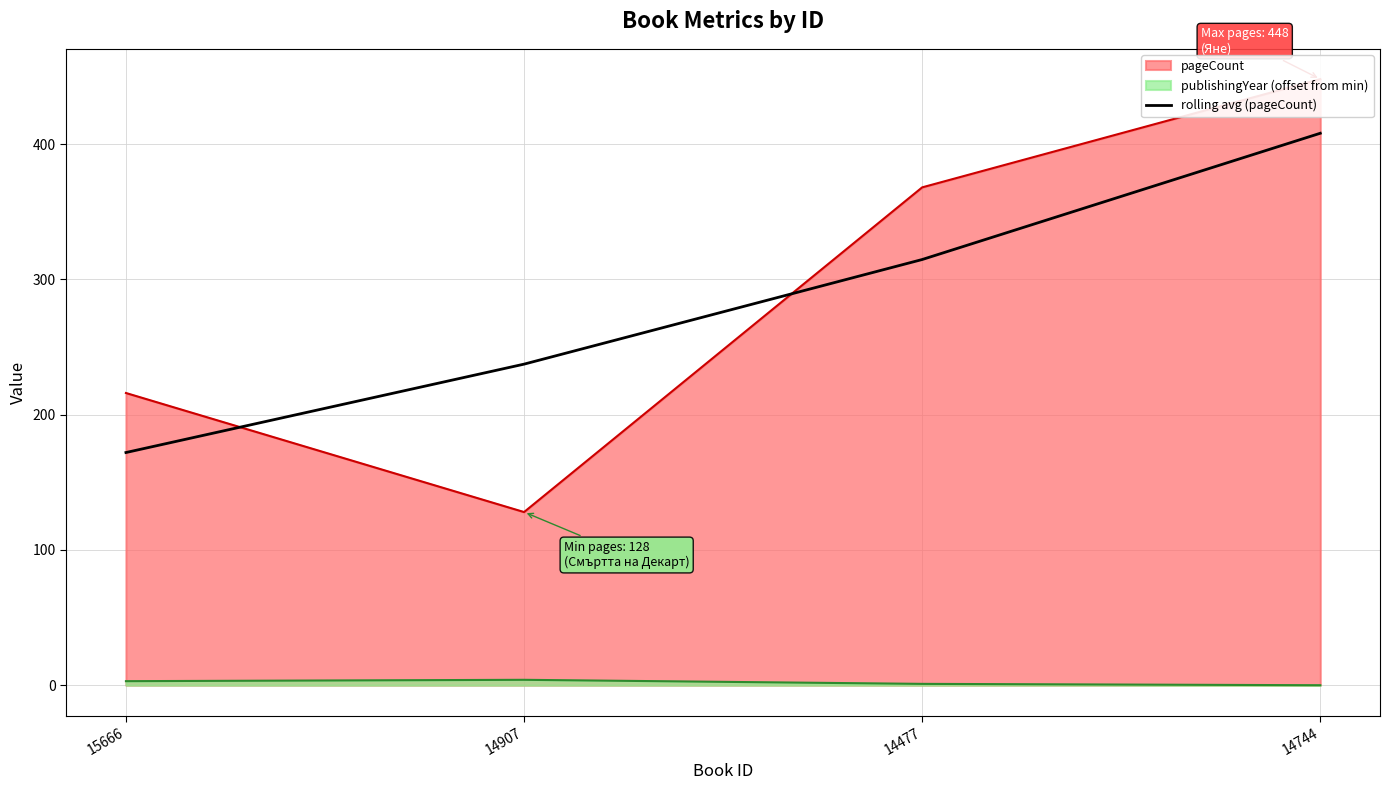

Rank the categories by value from highest to lowest.

14744, 14477, 14907, 15666